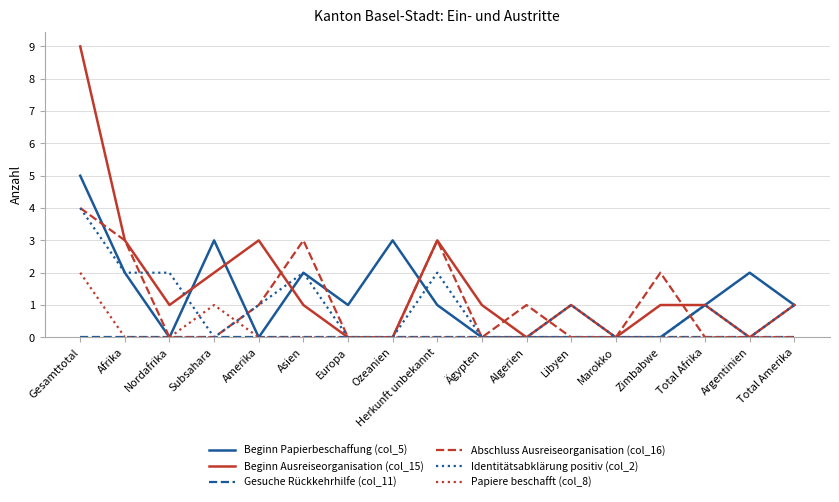

What is the maximum value shown in the chart?

9